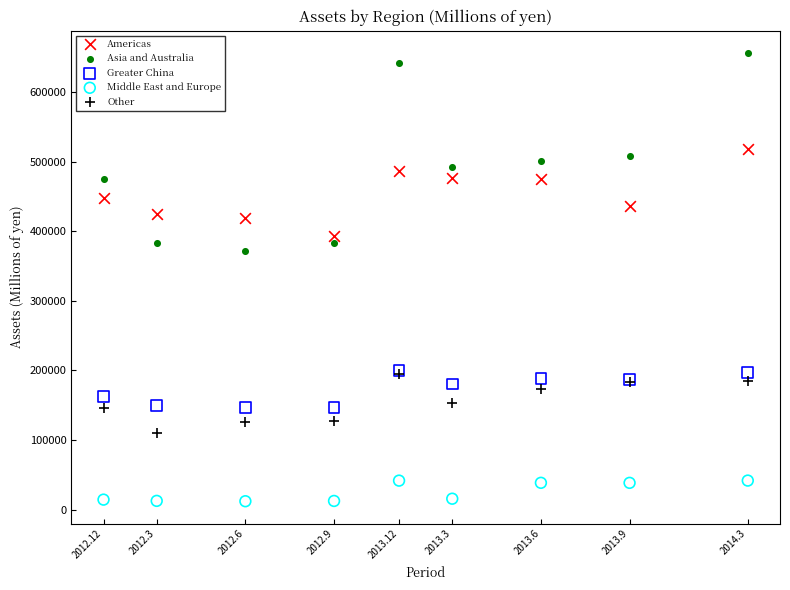

Across all series, what Y value is closest to 333928?

371963